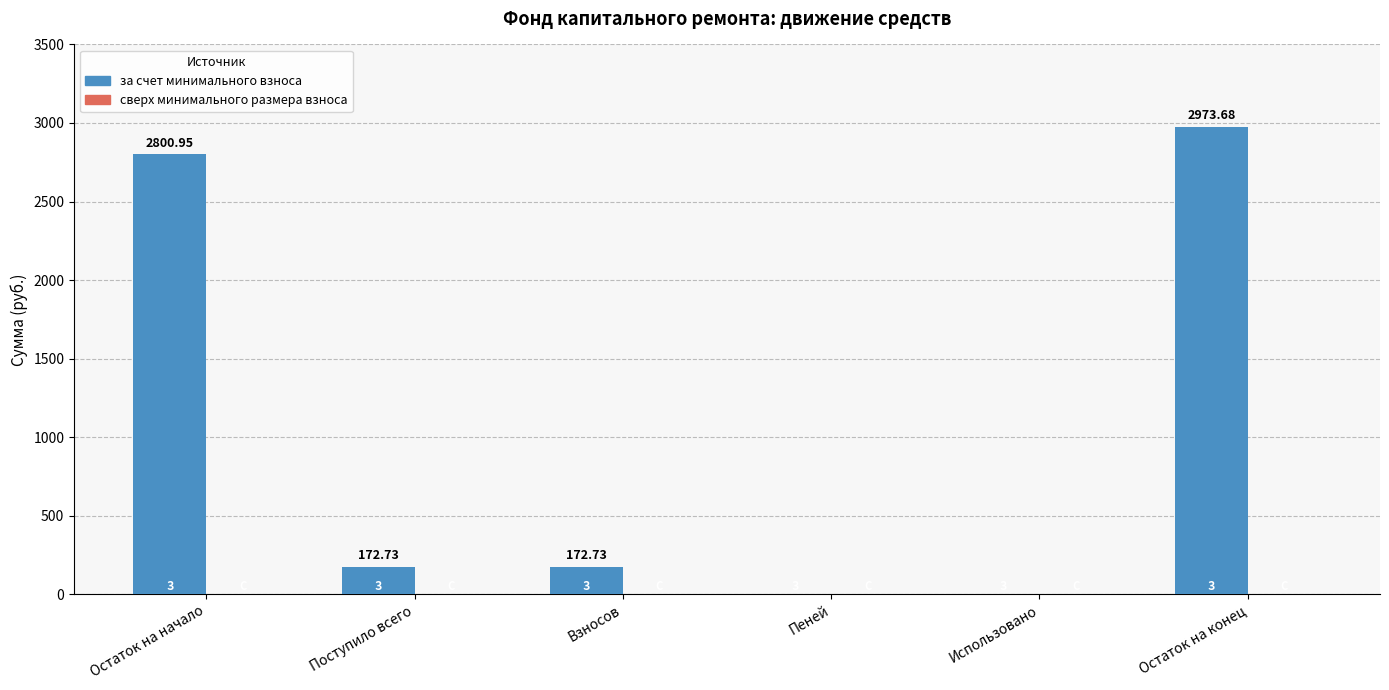

What is the sum of all values?

6120.1